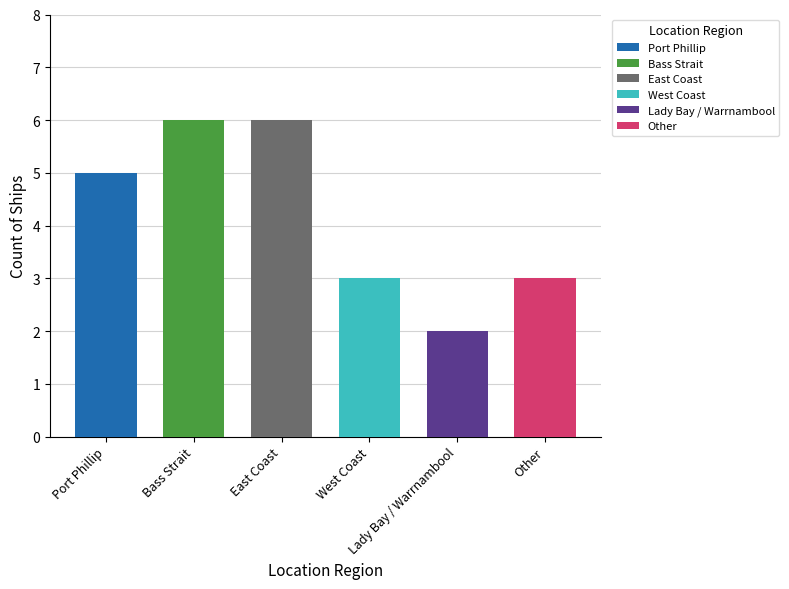

Read the value at East Coast.

6